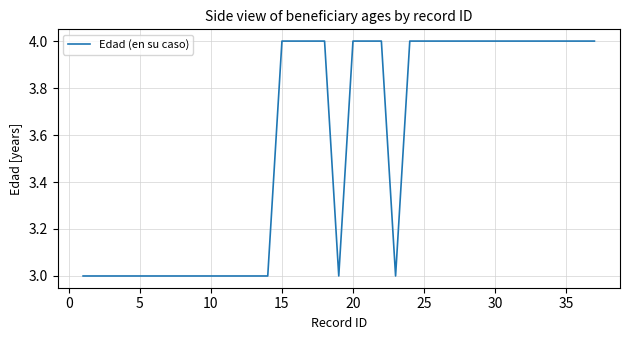

What is the sum of all values?

132